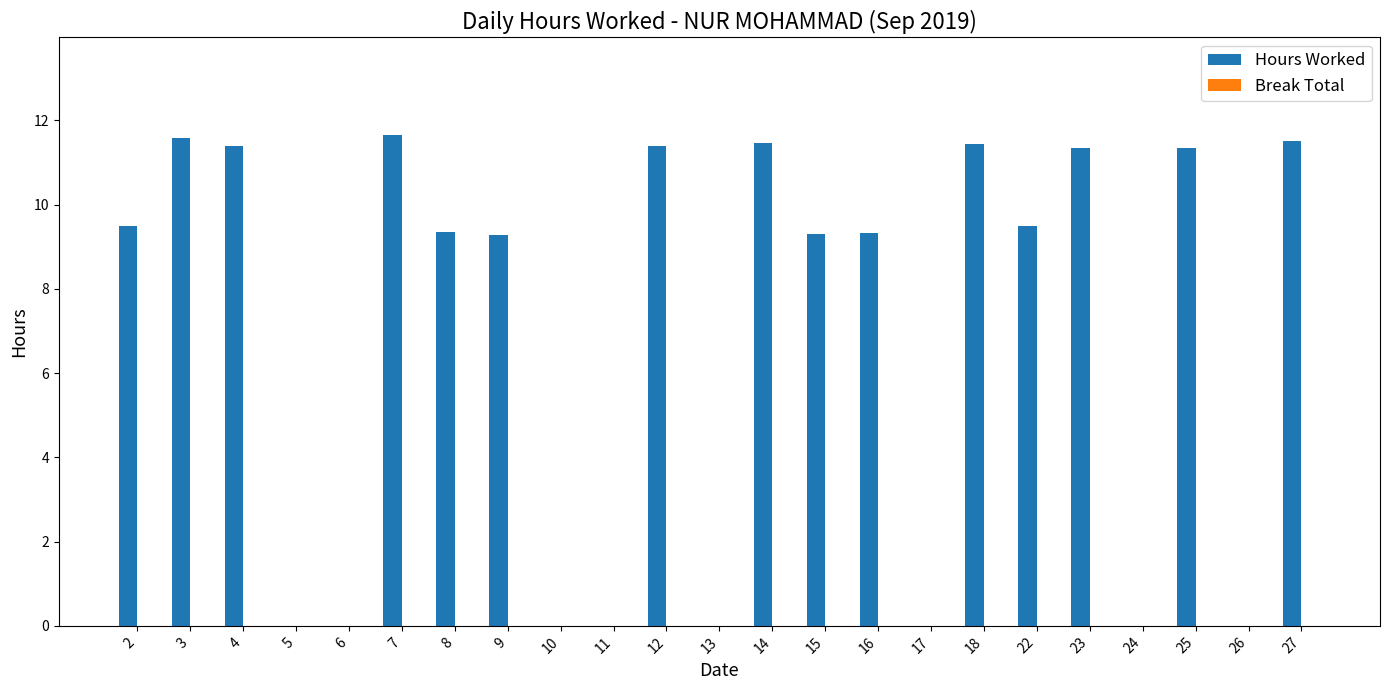

The value at 16 is 3.0. True or false?

False